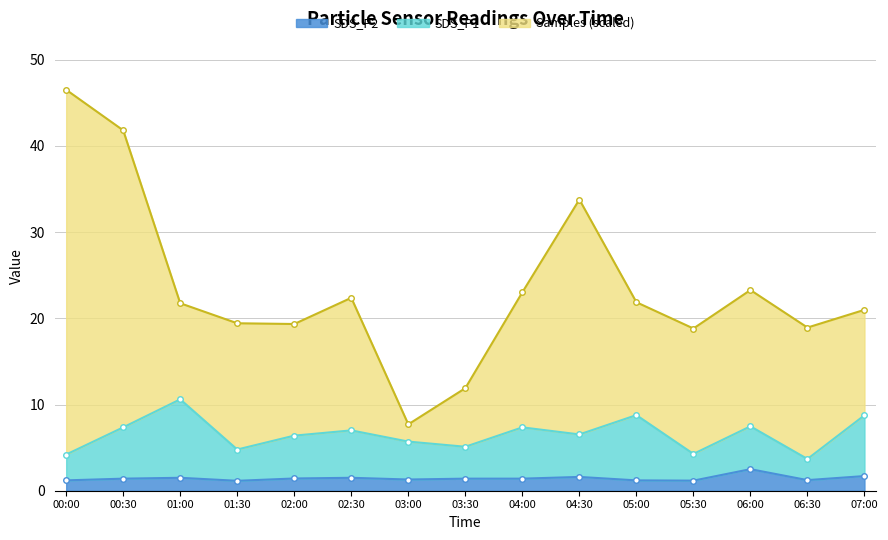

At which label is SDS_P2 closest to 1?

01:30